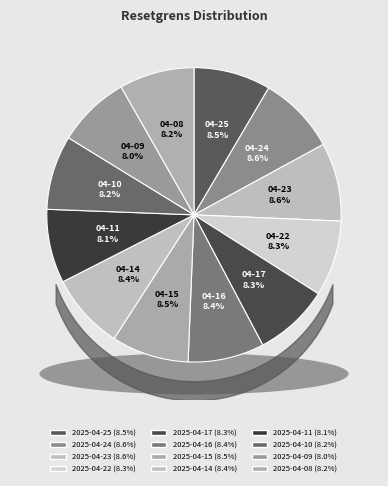

What percentage is the 2025-04-10 slice, to the nearest percent?

8%